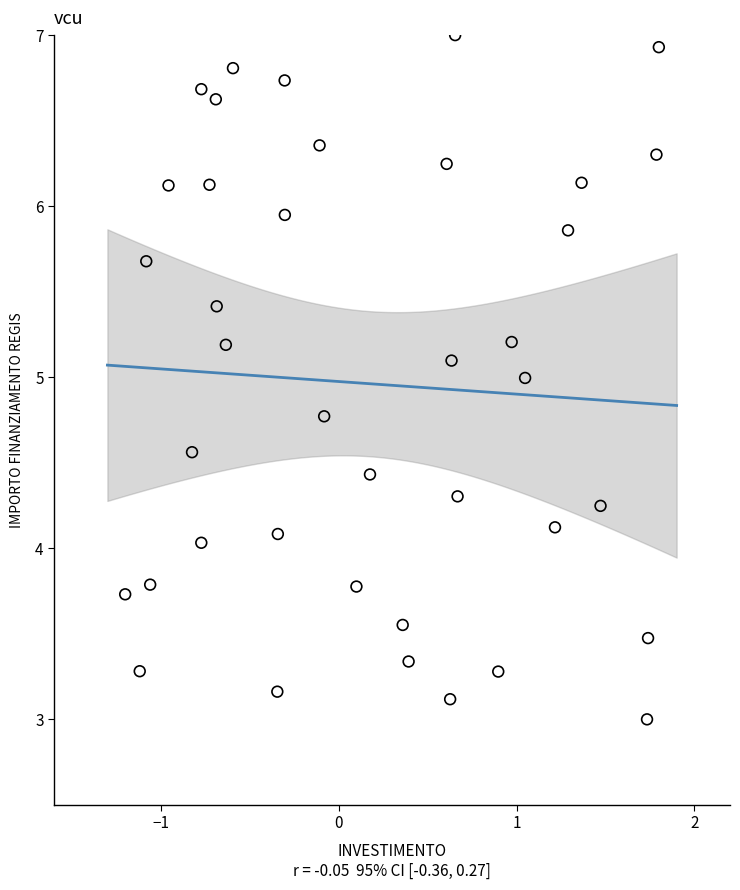

What is the range of Y values (max minus min)?

4.0